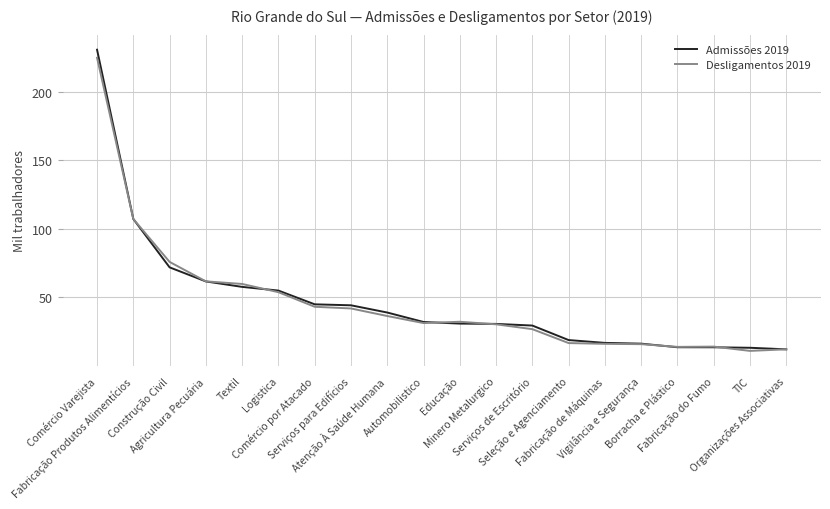

What is the highest value of the Desligamentos 2019 series?

224.6